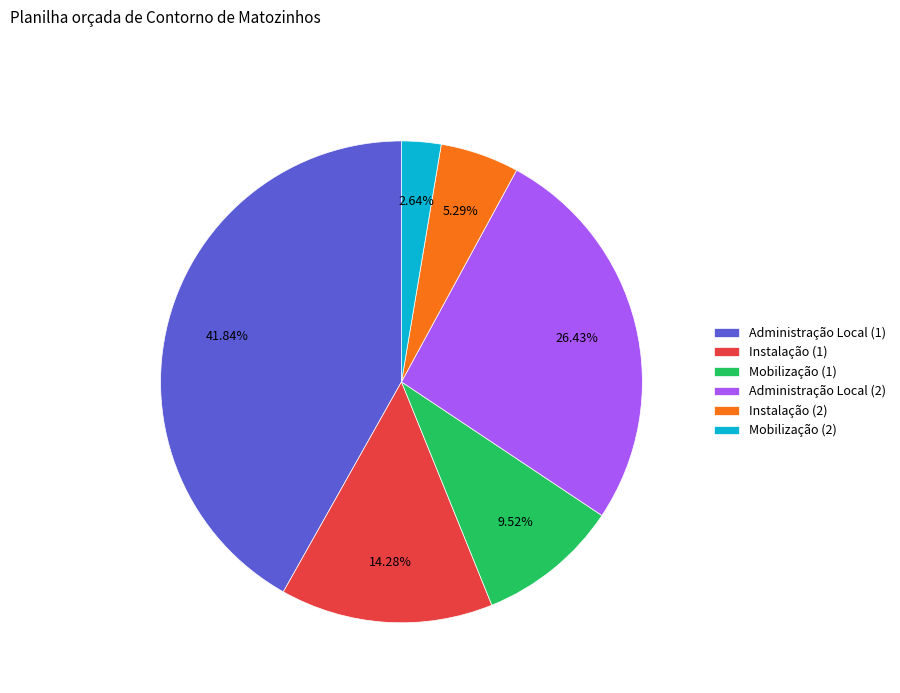

To the nearest percent, what is the average slice percentage?

17%